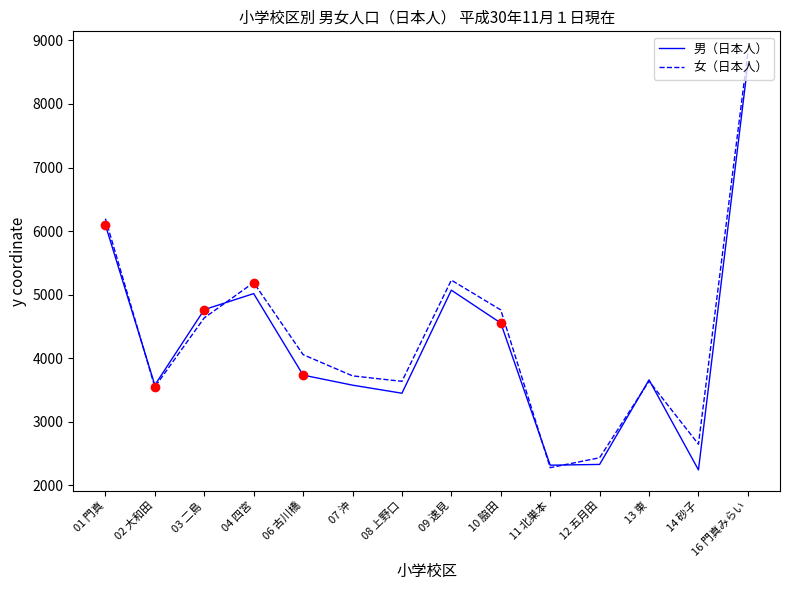

At which category is the sum across all series the highest?

16 門真みらい